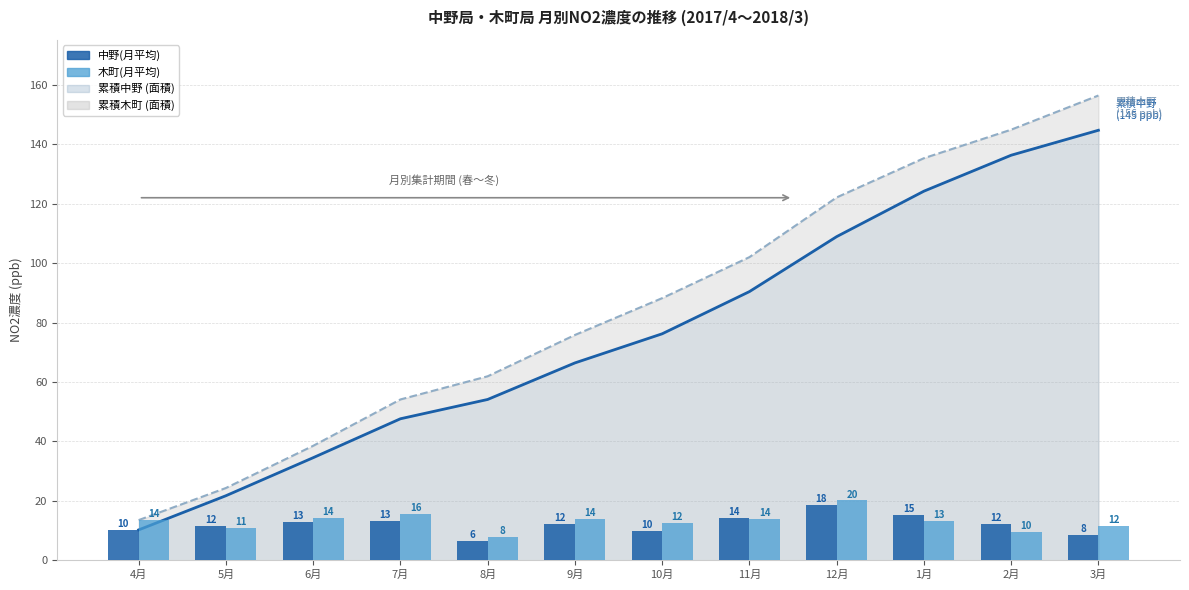

What position from the right is 1月?

3